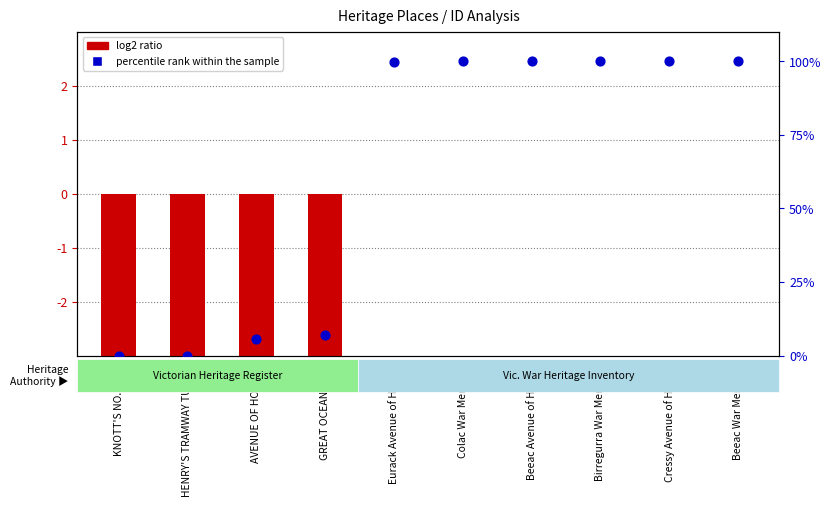

Is the value of log2 ratio at Eurack Avenue of Honour greater than the value of percentile rank within the sample at Colac War Memorial?

No